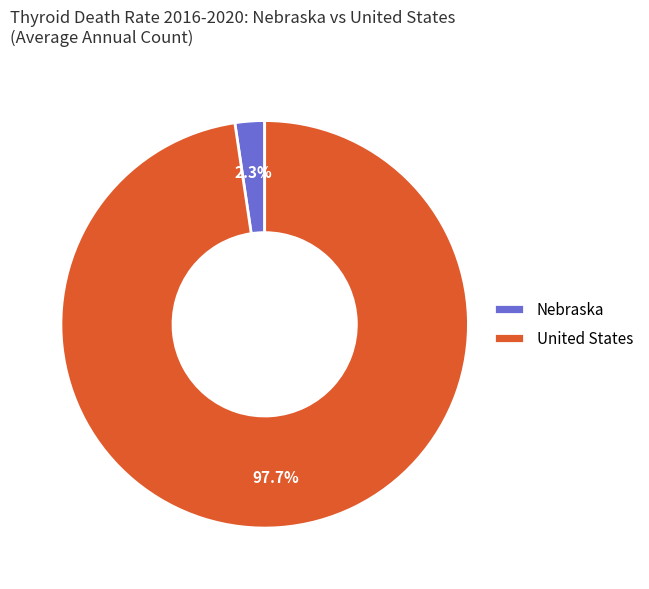

Does Nebraska account for over 50% of the chart?

No